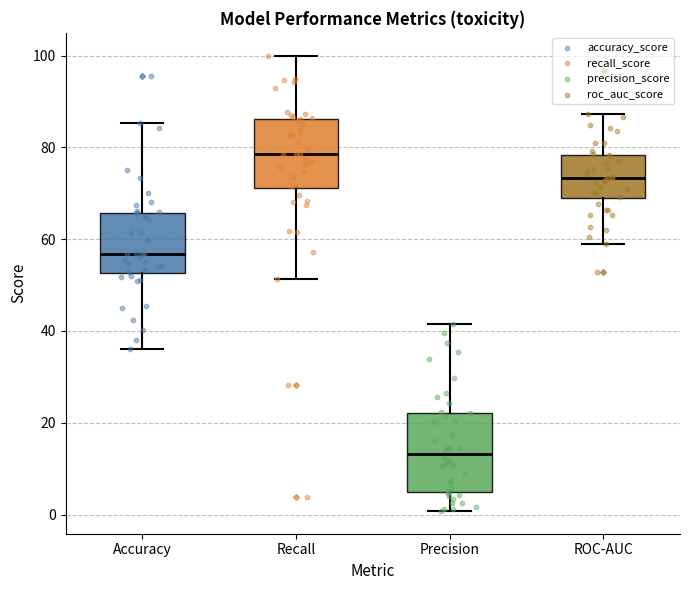

Reading left to right, transcribe this box plot: for each box, give where its median line is, the range the box spans, and where its two whiskers end, as read against the y-axis. The values are not printed on the chart, so give them approximately, as read against the axis.

Accuracy: median 56, box 52 to 66, whiskers 36 to 86
Recall: median 78, box 72 to 86, whiskers 52 to 100
Precision: median 14, box 4 to 22, whiskers 0 to 42
ROC-AUC: median 74, box 68 to 78, whiskers 58 to 88